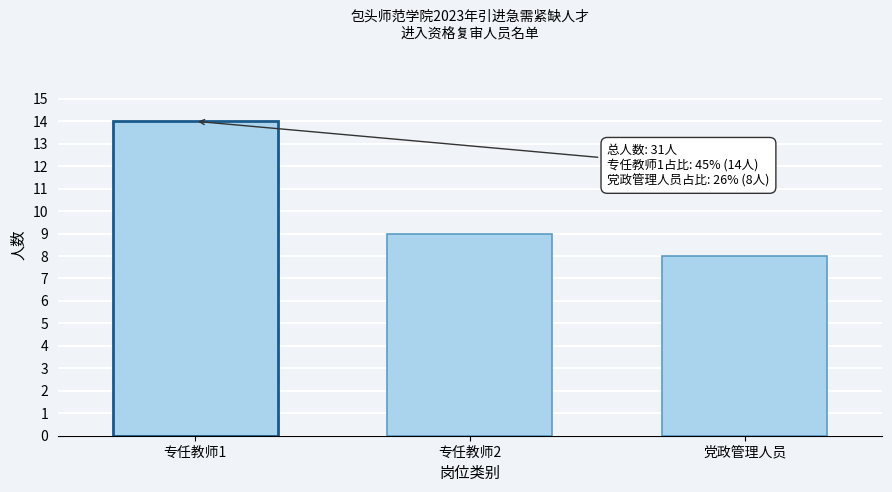

Reading right to left, transcribe all the data shown in this chart.

党政管理人员=8	专任教师2=9	专任教师1=14